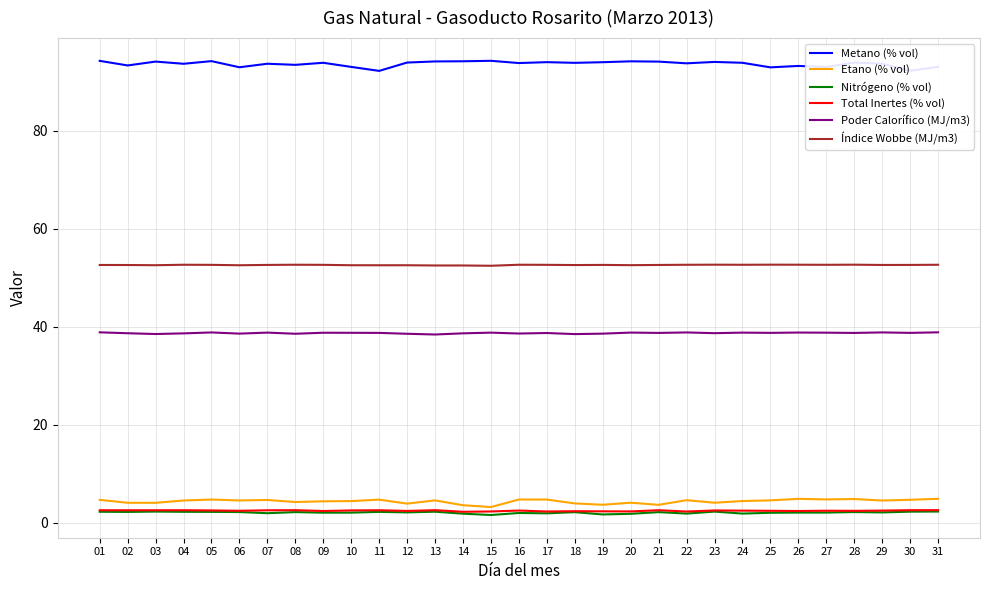

Does the chart display data point markers on the line(s)?

No